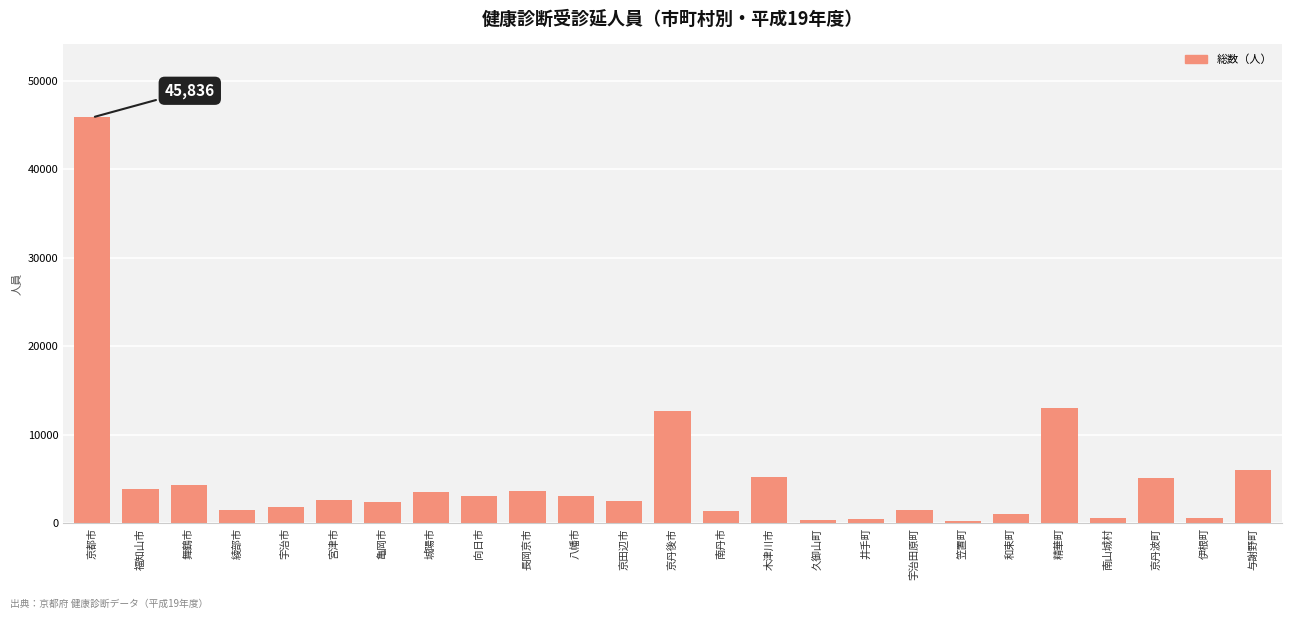

At which category does the chart reach its peak across all series?

京都市